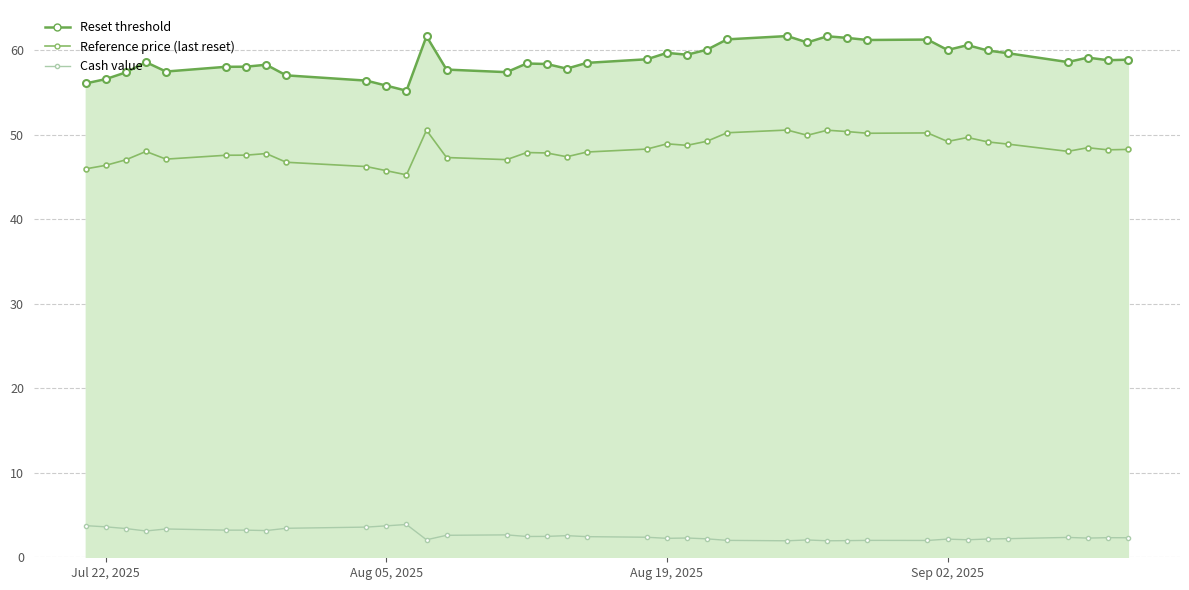

Where does the data first go above 2?

Jul 22, 2025